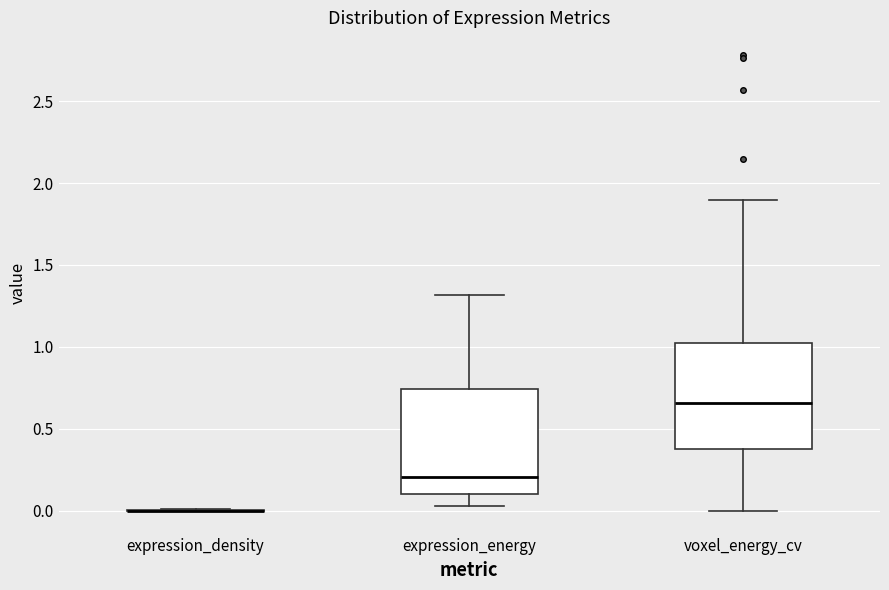

Reading left to right, read every box against the y-axis: the position of its median line, the range the box covers, and the ends of its whiskers. The values are not printed on the chart, so give them approximately, as read against the axis.

expression_density: box collapsed to a line at 0.00, whiskers 0.00 to 0.00
expression_energy: median 0.20, box 0.10 to 0.75, whiskers 0.05 to 1.30
voxel_energy_cv: median 0.65, box 0.40 to 1.05, whiskers 0.00 to 1.90